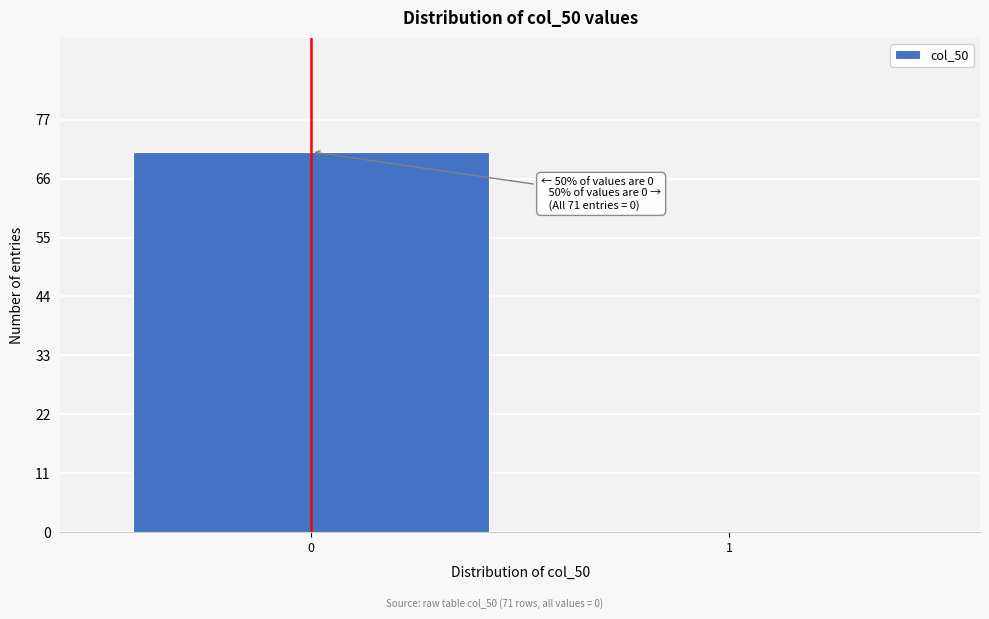

Reading left to right, transcribe all the data shown in this chart.

0=71	1=0